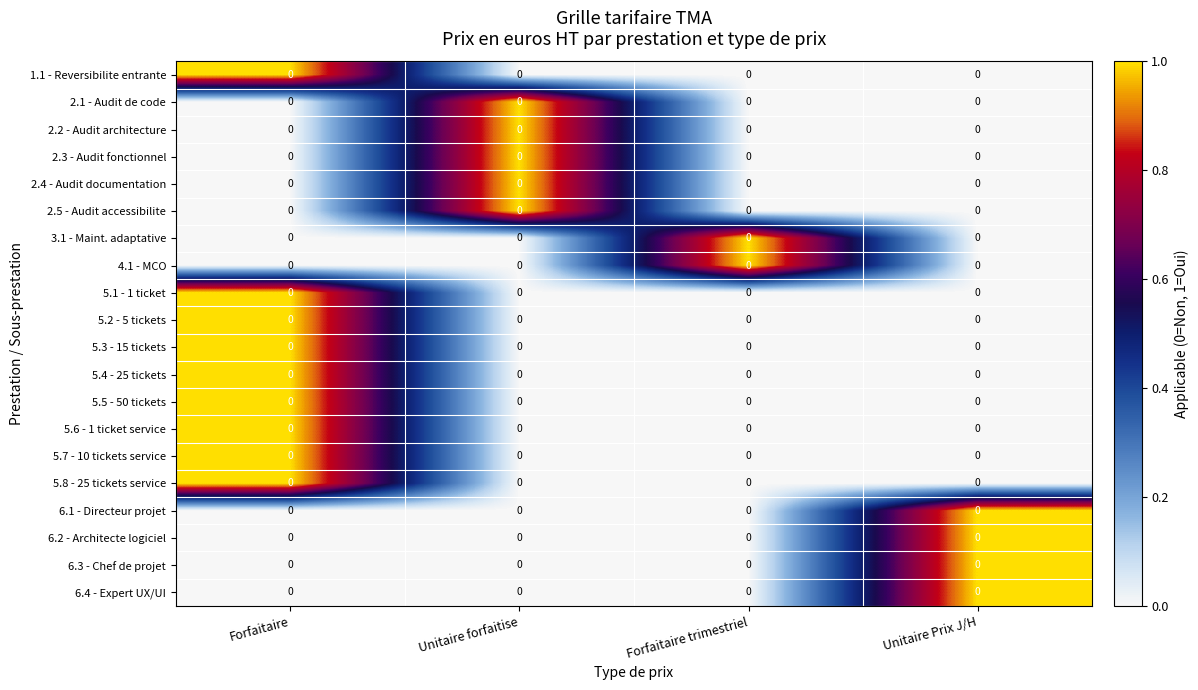

Reading right to left, what are all the values shown in this chart?

1.1 - Reversibilite entrante: Unitaire Prix J/H=0	Forfaitaire trimestriel=0	Unitaire forfaitise=0	Forfaitaire=0
2.1 - Audit de code: Unitaire Prix J/H=0	Forfaitaire trimestriel=0	Unitaire forfaitise=0	Forfaitaire=0
2.2 - Audit architecture: Unitaire Prix J/H=0	Forfaitaire trimestriel=0	Unitaire forfaitise=0	Forfaitaire=0
2.3 - Audit fonctionnel: Unitaire Prix J/H=0	Forfaitaire trimestriel=0	Unitaire forfaitise=0	Forfaitaire=0
2.4 - Audit documentation: Unitaire Prix J/H=0	Forfaitaire trimestriel=0	Unitaire forfaitise=0	Forfaitaire=0
2.5 - Audit accessibilite: Unitaire Prix J/H=0	Forfaitaire trimestriel=0	Unitaire forfaitise=0	Forfaitaire=0
3.1 - Maint. adaptative: Unitaire Prix J/H=0	Forfaitaire trimestriel=0	Unitaire forfaitise=0	Forfaitaire=0
4.1 - MCO: Unitaire Prix J/H=0	Forfaitaire trimestriel=0	Unitaire forfaitise=0	Forfaitaire=0
5.1 - 1 ticket: Unitaire Prix J/H=0	Forfaitaire trimestriel=0	Unitaire forfaitise=0	Forfaitaire=0
5.2 - 5 tickets: Unitaire Prix J/H=0	Forfaitaire trimestriel=0	Unitaire forfaitise=0	Forfaitaire=0
5.3 - 15 tickets: Unitaire Prix J/H=0	Forfaitaire trimestriel=0	Unitaire forfaitise=0	Forfaitaire=0
5.4 - 25 tickets: Unitaire Prix J/H=0	Forfaitaire trimestriel=0	Unitaire forfaitise=0	Forfaitaire=0
5.5 - 50 tickets: Unitaire Prix J/H=0	Forfaitaire trimestriel=0	Unitaire forfaitise=0	Forfaitaire=0
5.6 - 1 ticket service: Unitaire Prix J/H=0	Forfaitaire trimestriel=0	Unitaire forfaitise=0	Forfaitaire=0
5.7 - 10 tickets service: Unitaire Prix J/H=0	Forfaitaire trimestriel=0	Unitaire forfaitise=0	Forfaitaire=0
5.8 - 25 tickets service: Unitaire Prix J/H=0	Forfaitaire trimestriel=0	Unitaire forfaitise=0	Forfaitaire=0
6.1 - Directeur projet: Unitaire Prix J/H=0	Forfaitaire trimestriel=0	Unitaire forfaitise=0	Forfaitaire=0
6.2 - Architecte logiciel: Unitaire Prix J/H=0	Forfaitaire trimestriel=0	Unitaire forfaitise=0	Forfaitaire=0
6.3 - Chef de projet: Unitaire Prix J/H=0	Forfaitaire trimestriel=0	Unitaire forfaitise=0	Forfaitaire=0
6.4 - Expert UX/UI: Unitaire Prix J/H=0	Forfaitaire trimestriel=0	Unitaire forfaitise=0	Forfaitaire=0